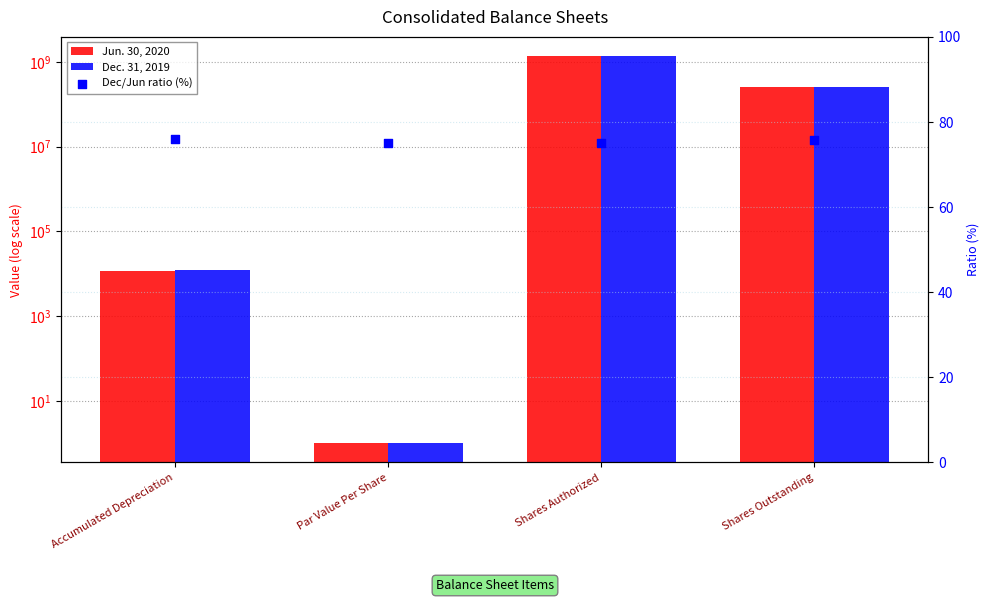

What is the total value across all series at Accumulated Depreciation?

23881.0